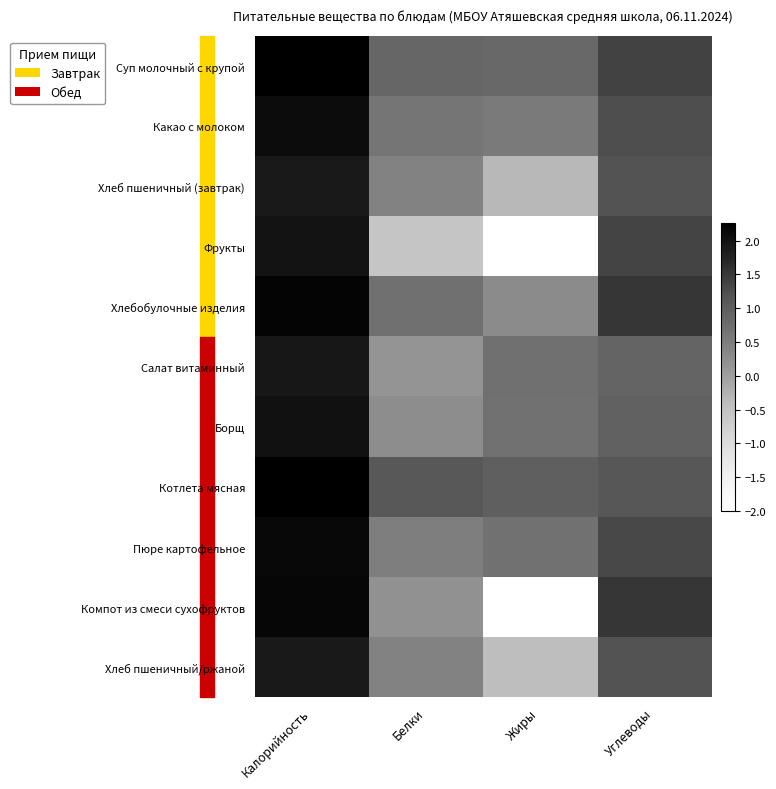

How many series are shown in this chart?

11